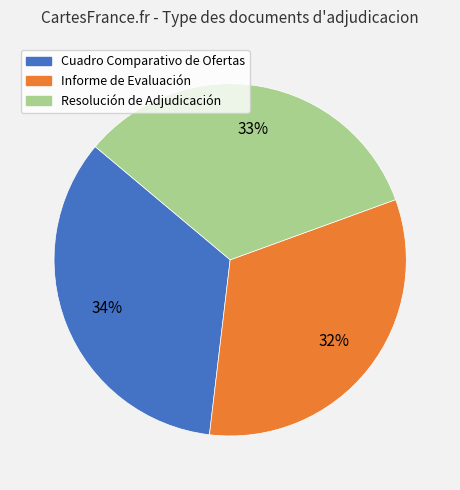

Approximately how many times larger is the value at Resolución de Adjudicación compared to Cuadro Comparativo de Ofertas?

1.0